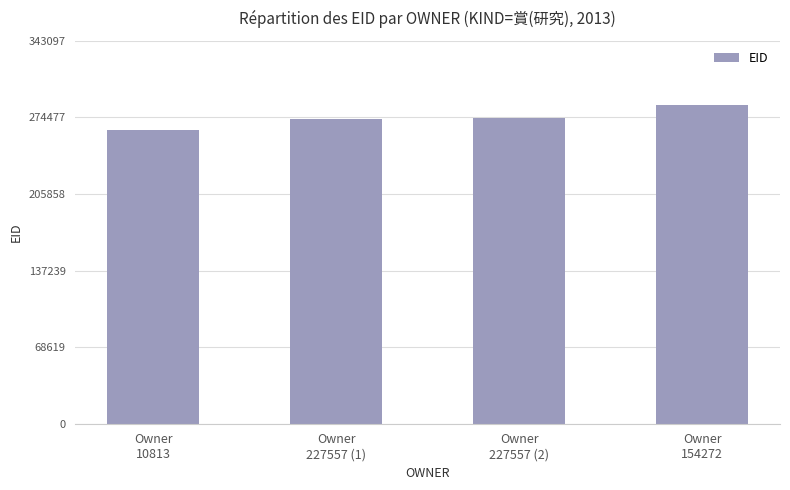

How many values are below 273737?

2